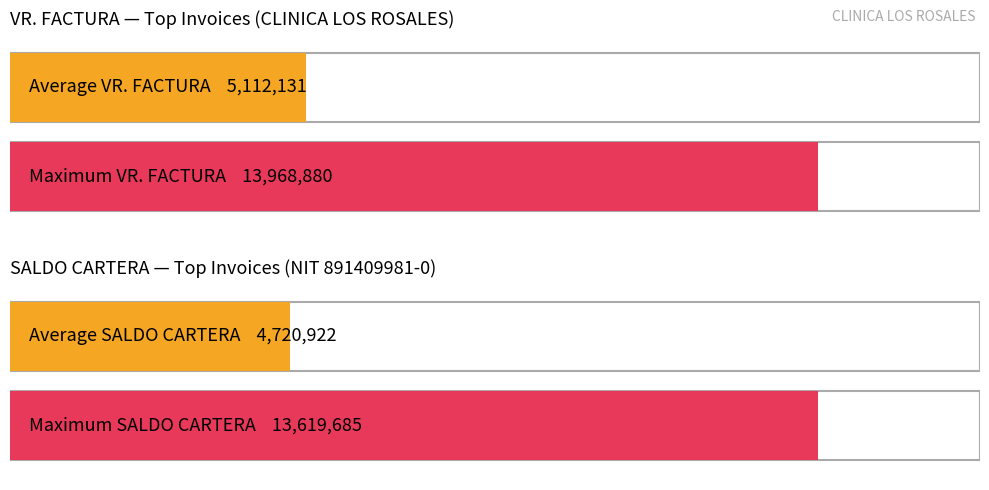

Which series has the largest total across all categories?

VR. FACTURA